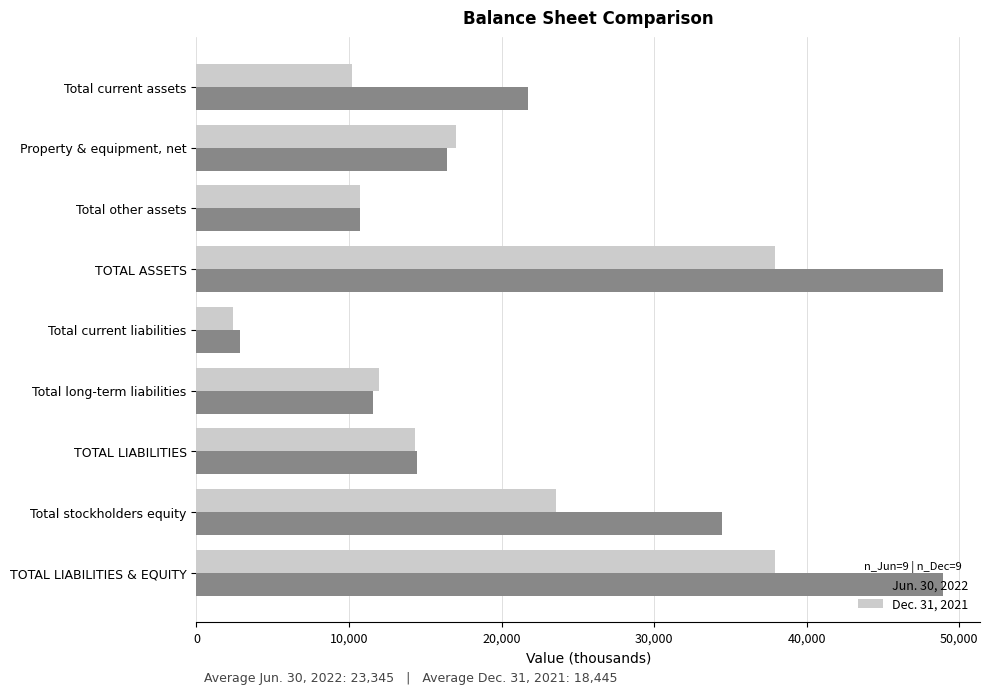

How many values in the Jun. 30, 2022 series are below 16437?

4